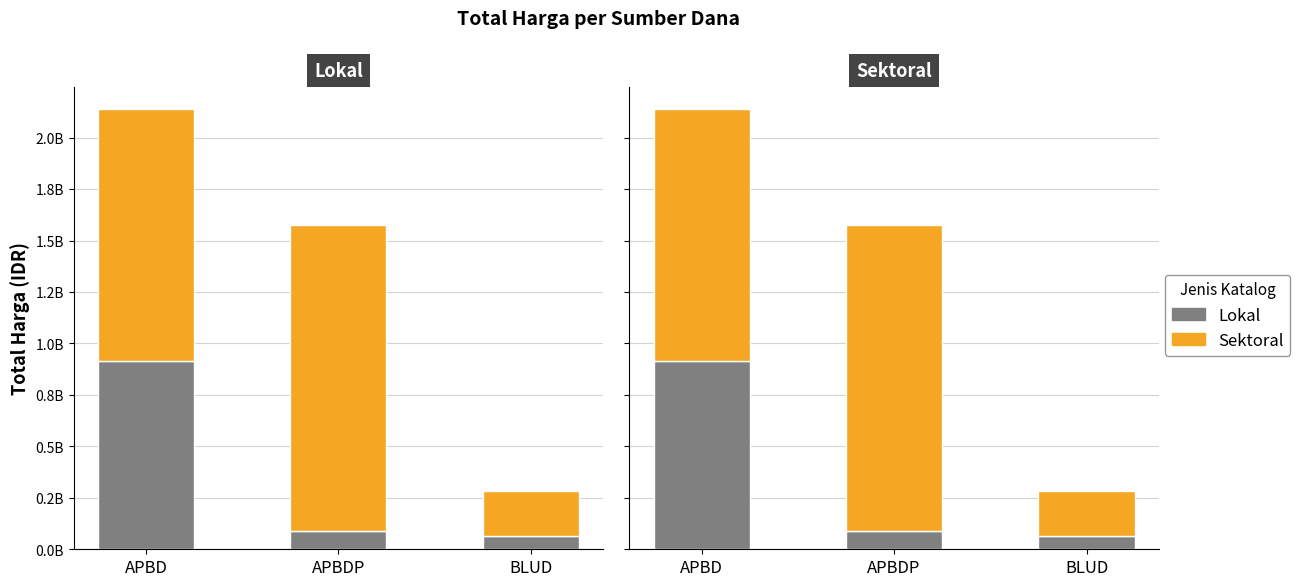

What is the label of the 2nd bar from the left?

APBDP